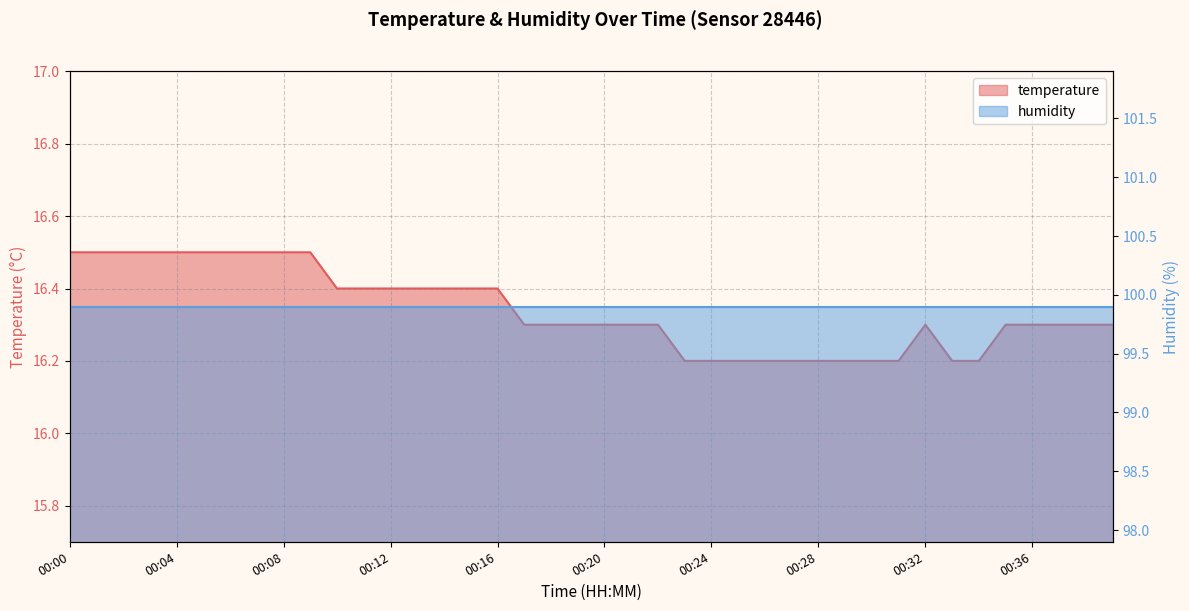

The chart shows a value of 7.2 at 00:03. True or false?

False